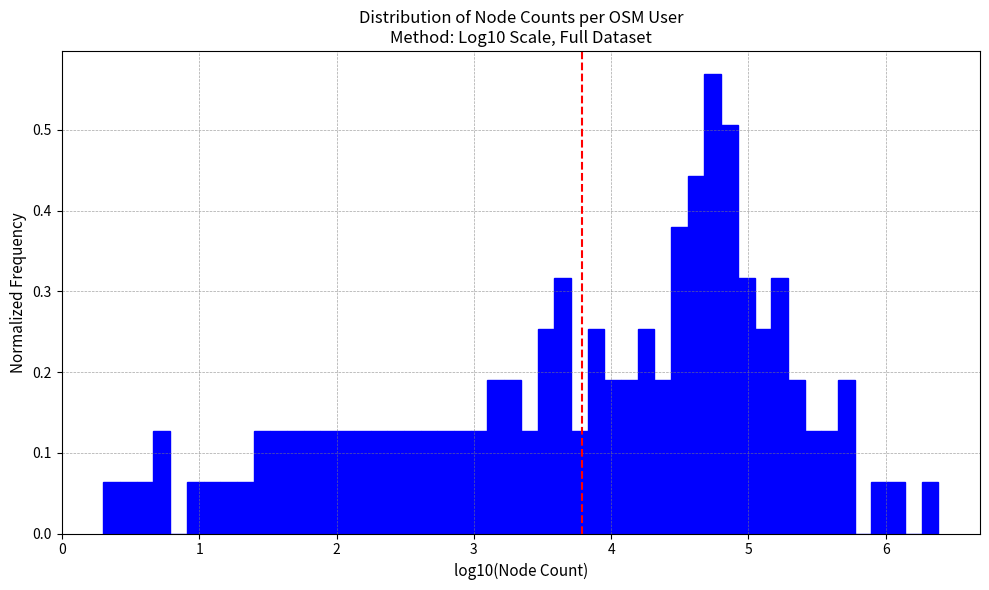

Read against the x-axis, roughly where is the centre of the tallest bar?

4.7